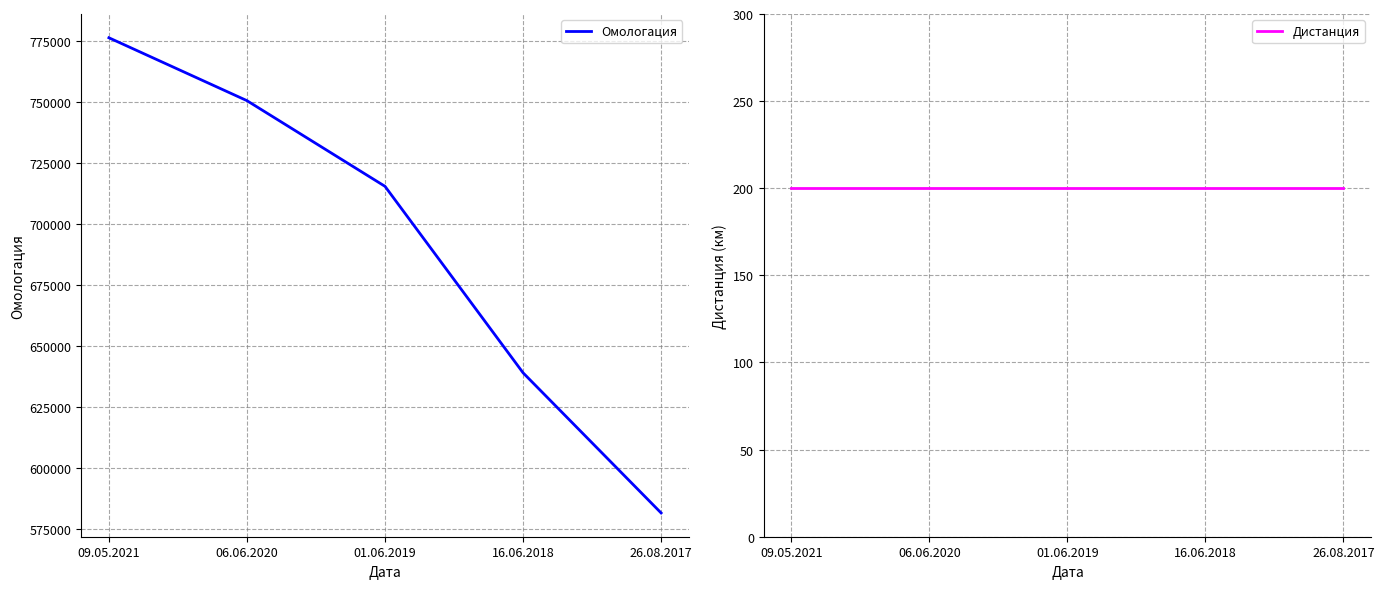

What is the label of the 5th point from the right?

09.05.2021